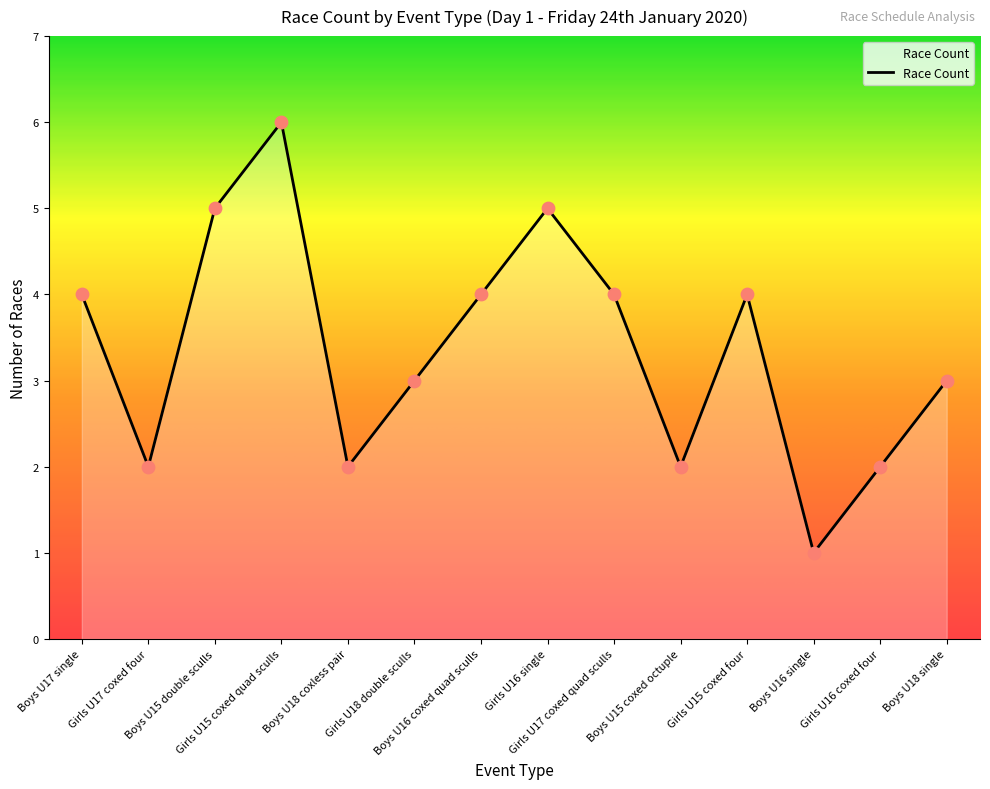

Between Boys U18 coxless pair and Boys U15 double sculls, which is larger?

Boys U15 double sculls